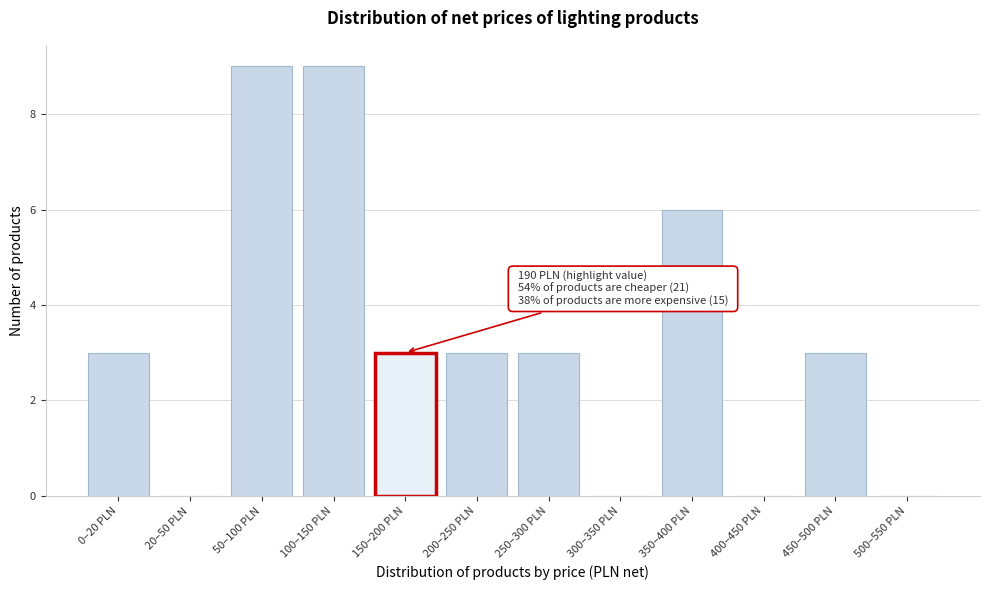

Reading right to left, extract all data points from this chart.

500–550 PLN=0	450–500 PLN=3	400–450 PLN=0	350–400 PLN=6	300–350 PLN=0	250–300 PLN=3	200–250 PLN=3	150–200 PLN=3	100–150 PLN=9	50–100 PLN=9	20–50 PLN=0	0–20 PLN=3